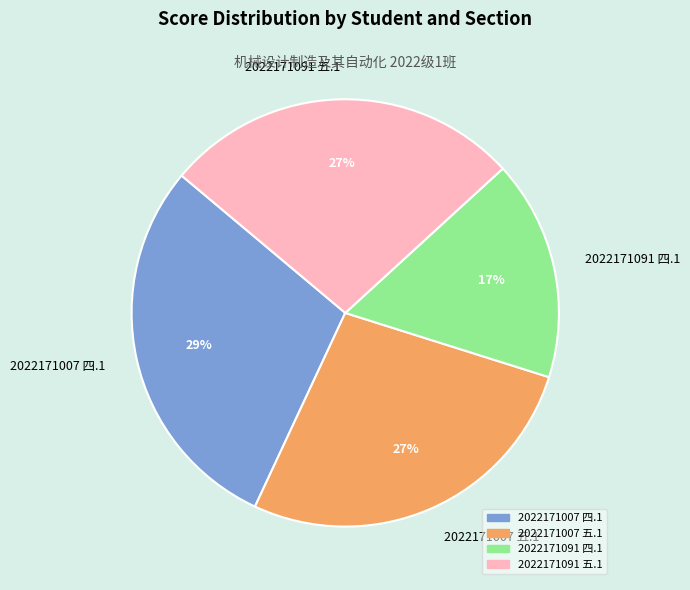

Which slice is the smallest?

2022171091 四.1